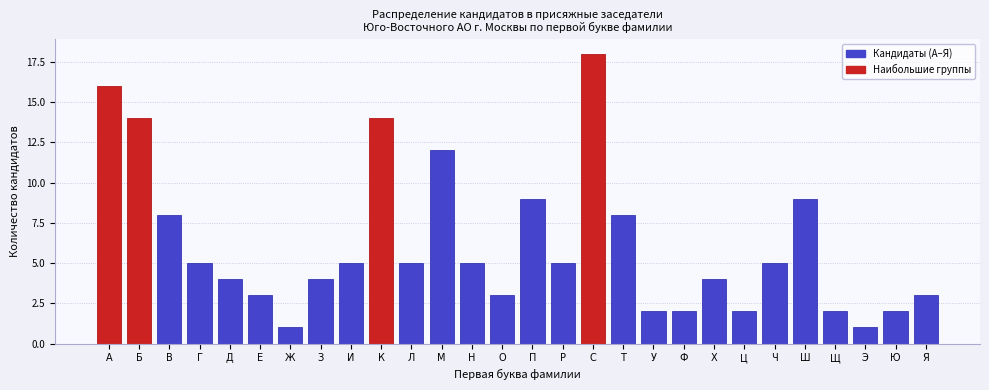

Reading right to left, list all the values displayed in this chart.

Я=3	Ю=2	Э=1	Щ=2	Ш=9	Ч=5	Ц=2	Х=4	Ф=2	У=2	Т=8	С=18	Р=5	П=9	О=3	Н=5	М=12	Л=5	К=14	И=5	З=4	Ж=1	Е=3	Д=4	Г=5	В=8	Б=14	А=16